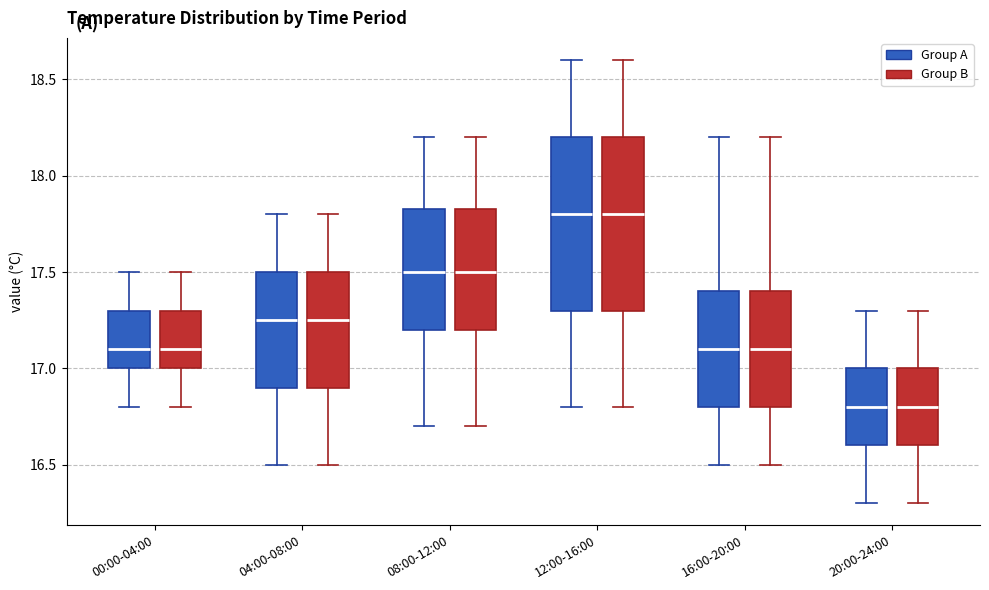

Reading left to right, read every box against the y-axis: the position of its median line, the range the box covers, and the ends of its whiskers. The values are not printed on the chart, so give them approximately, as read against the axis.

00:00-04:00 (Group A): median 17.10, box 17.00 to 17.30, whiskers 16.80 to 17.50
00:00-04:00 (Group B): median 17.10, box 17.00 to 17.30, whiskers 16.80 to 17.50
04:00-08:00 (Group A): median 17.25, box 16.90 to 17.50, whiskers 16.50 to 17.80
04:00-08:00 (Group B): median 17.25, box 16.90 to 17.50, whiskers 16.50 to 17.80
08:00-12:00 (Group A): median 17.50, box 17.20 to 17.85, whiskers 16.70 to 18.20
08:00-12:00 (Group B): median 17.50, box 17.20 to 17.85, whiskers 16.70 to 18.20
12:00-16:00 (Group A): median 17.80, box 17.30 to 18.20, whiskers 16.80 to 18.60
12:00-16:00 (Group B): median 17.80, box 17.30 to 18.20, whiskers 16.80 to 18.60
16:00-20:00 (Group A): median 17.10, box 16.80 to 17.40, whiskers 16.50 to 18.20
16:00-20:00 (Group B): median 17.10, box 16.80 to 17.40, whiskers 16.50 to 18.20
20:00-24:00 (Group A): median 16.80, box 16.60 to 17.00, whiskers 16.30 to 17.30
20:00-24:00 (Group B): median 16.80, box 16.60 to 17.00, whiskers 16.30 to 17.30